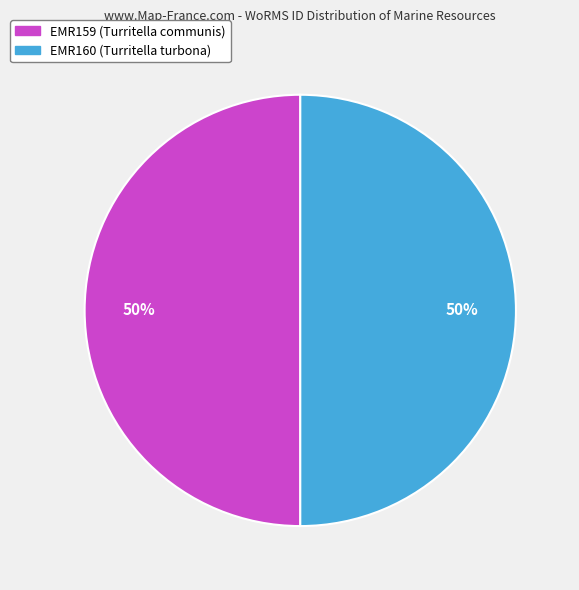

What percentage is the EMR160 (Turritella turbona) slice, to the nearest percent?

50%